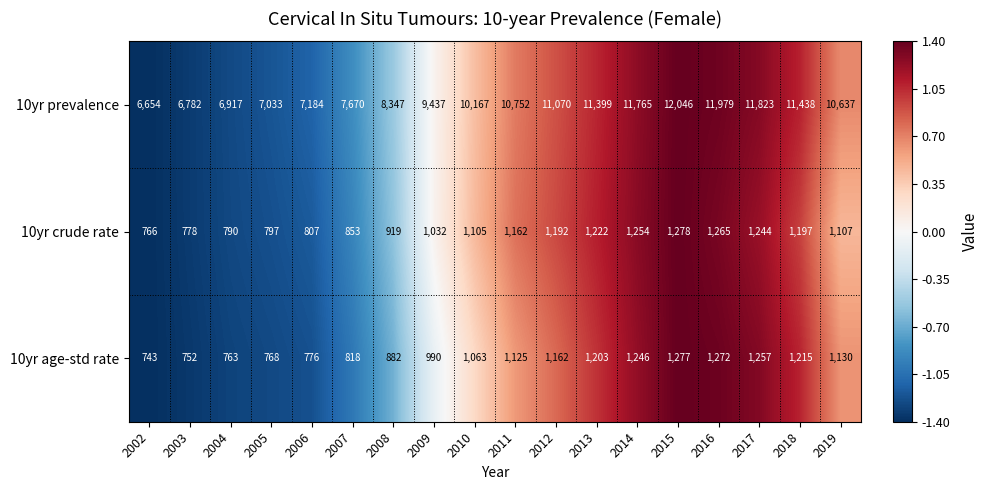

Rank the series at 2016 from highest to lowest value.

10yr prevalence, 10yr age-std rate, 10yr crude rate